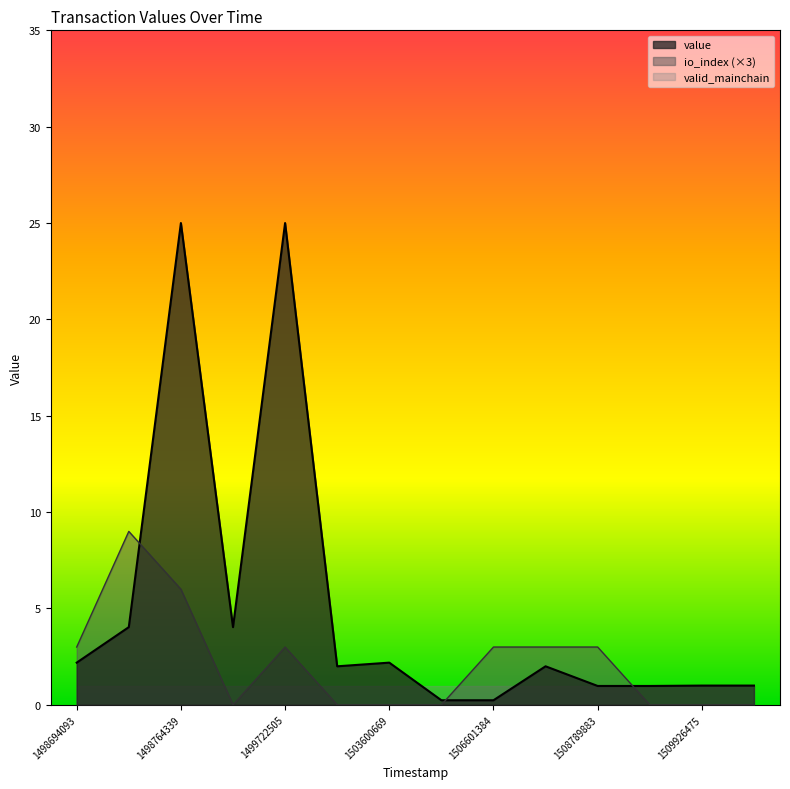

List the series in order of their overall mean, lowest first.

valid_mainchain, io_index (×3), value